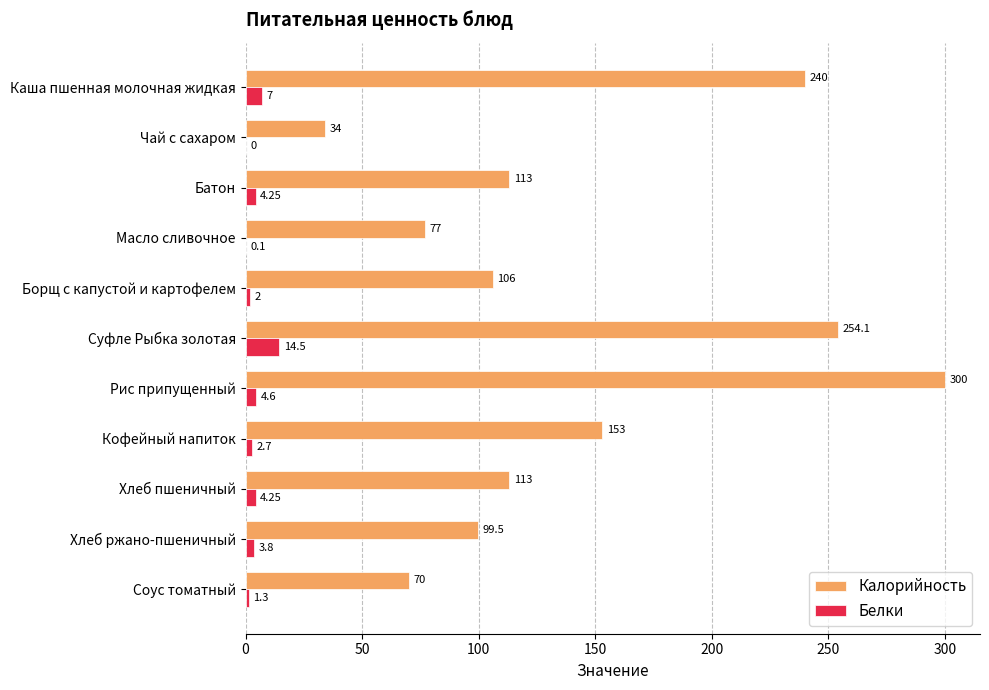

At which label does Белки reach its peak?

Суфле Рыбка золотая